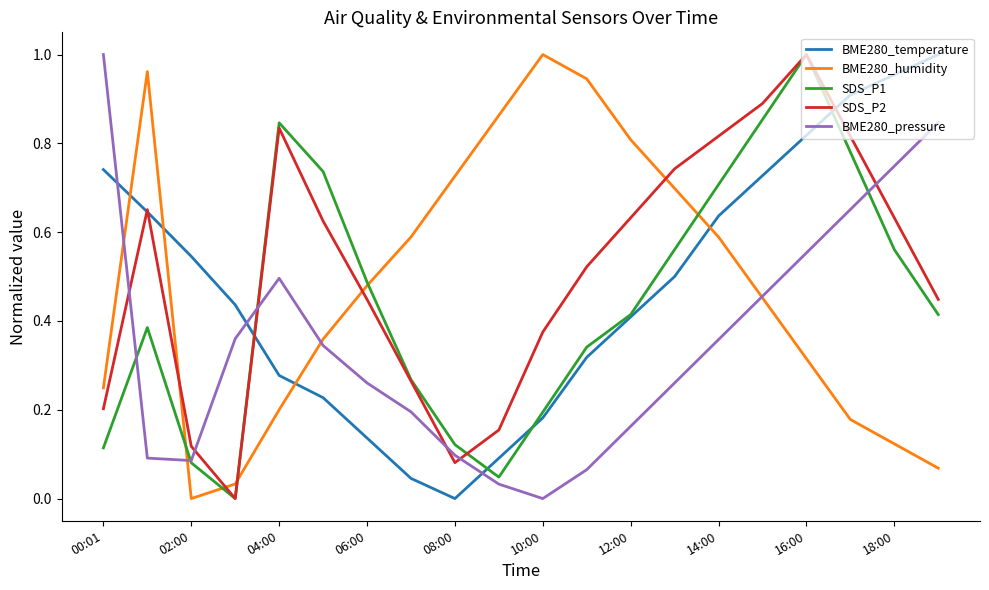

Which series has the widest spread of values?

BME280_temperature